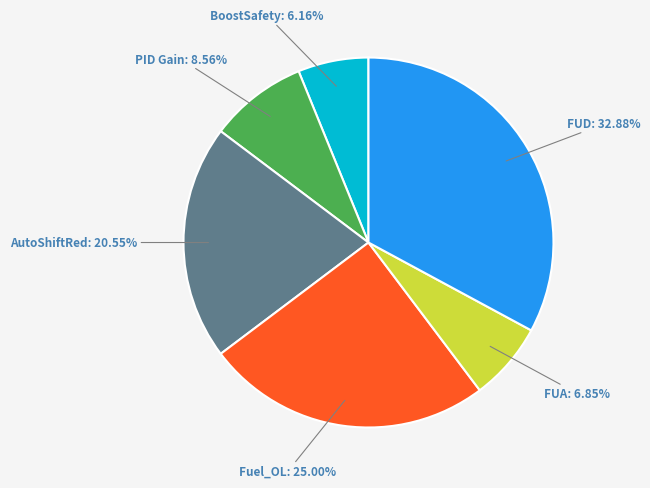

How much of the chart is everything except FUD?

67.1%